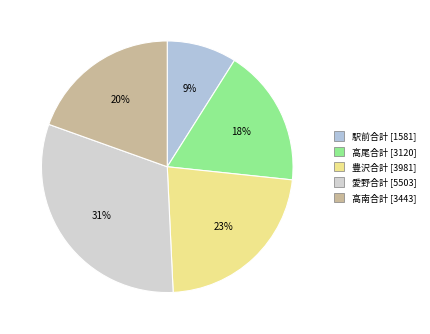

Which slice is the smallest?

駅前合計